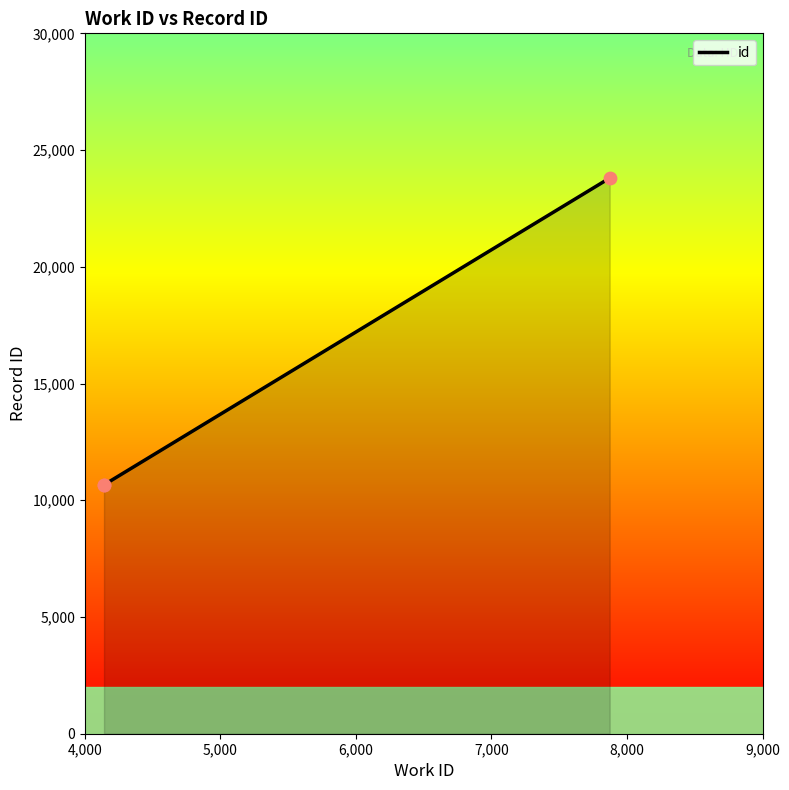

Between 5,000 and 6,000, which is larger?

6,000